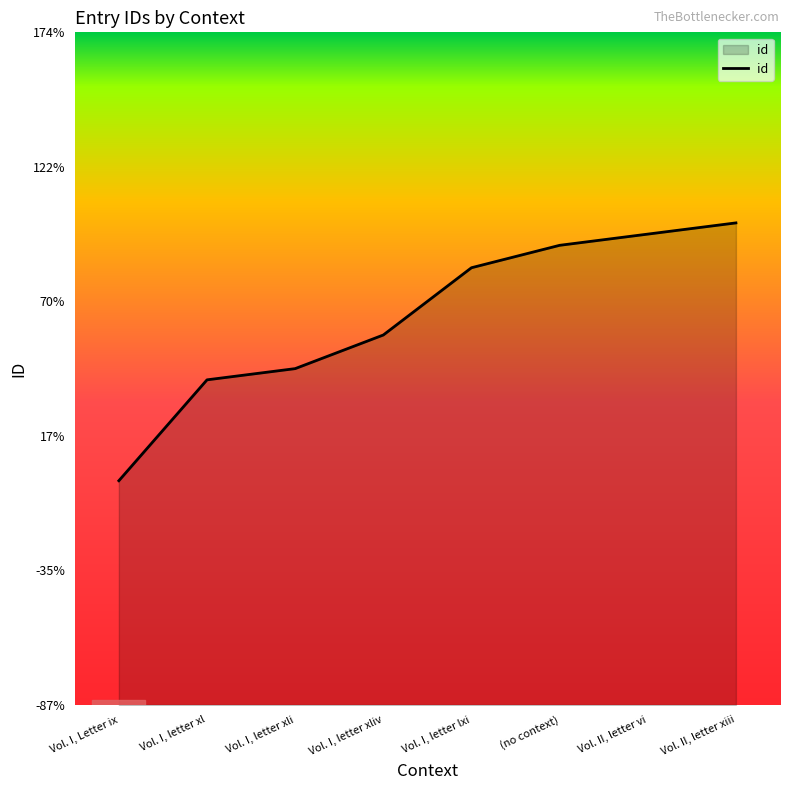

Does the chart have visible grid lines?

No